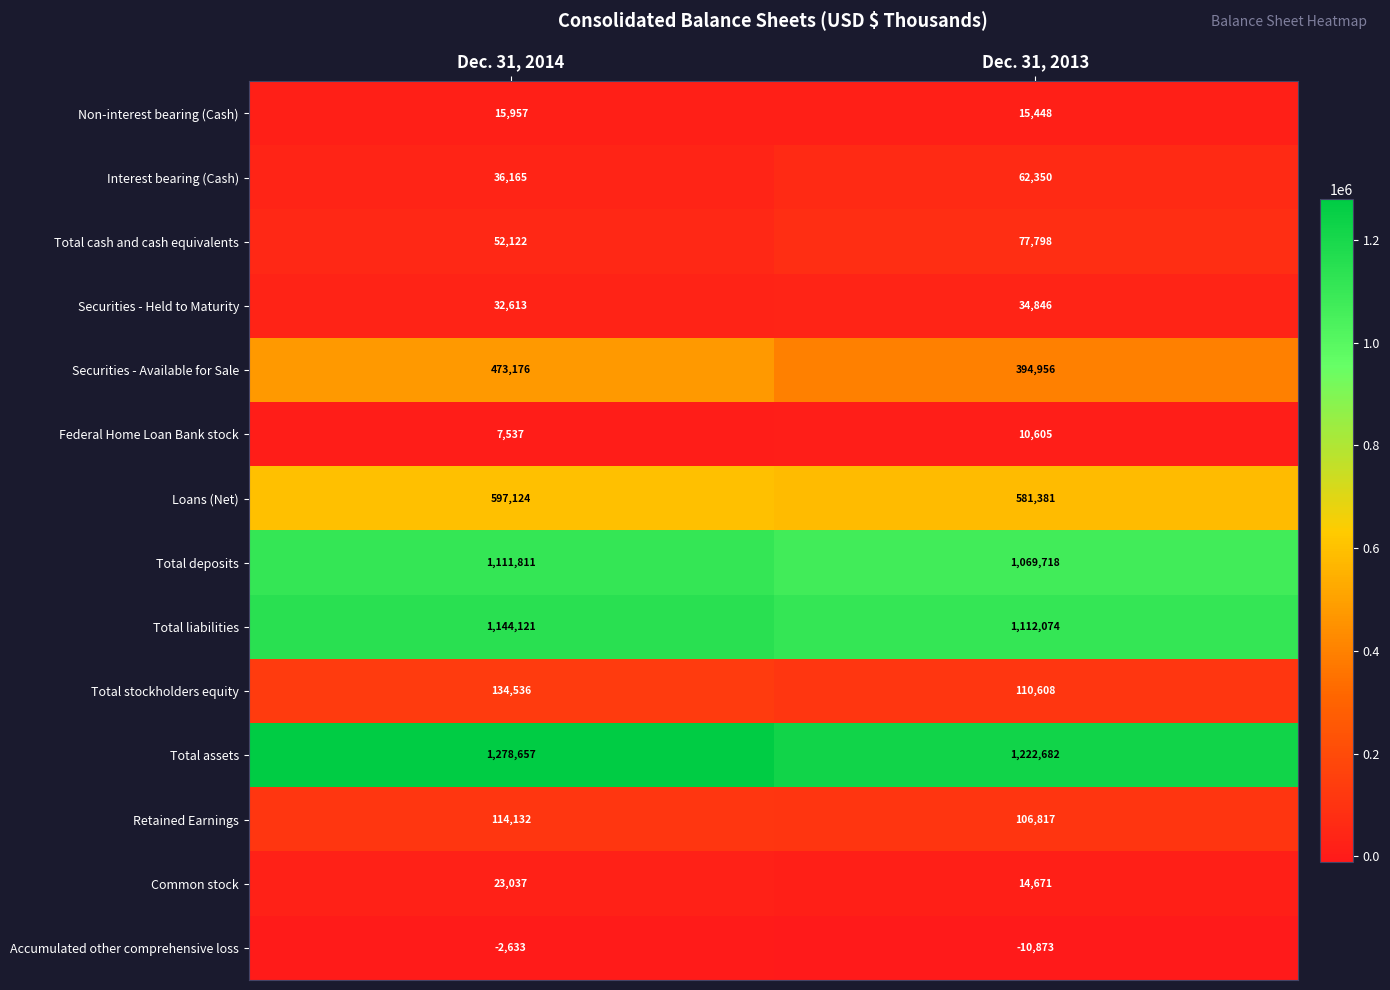

What is the difference between the maximum and minimum values in the Common stock series?

8366